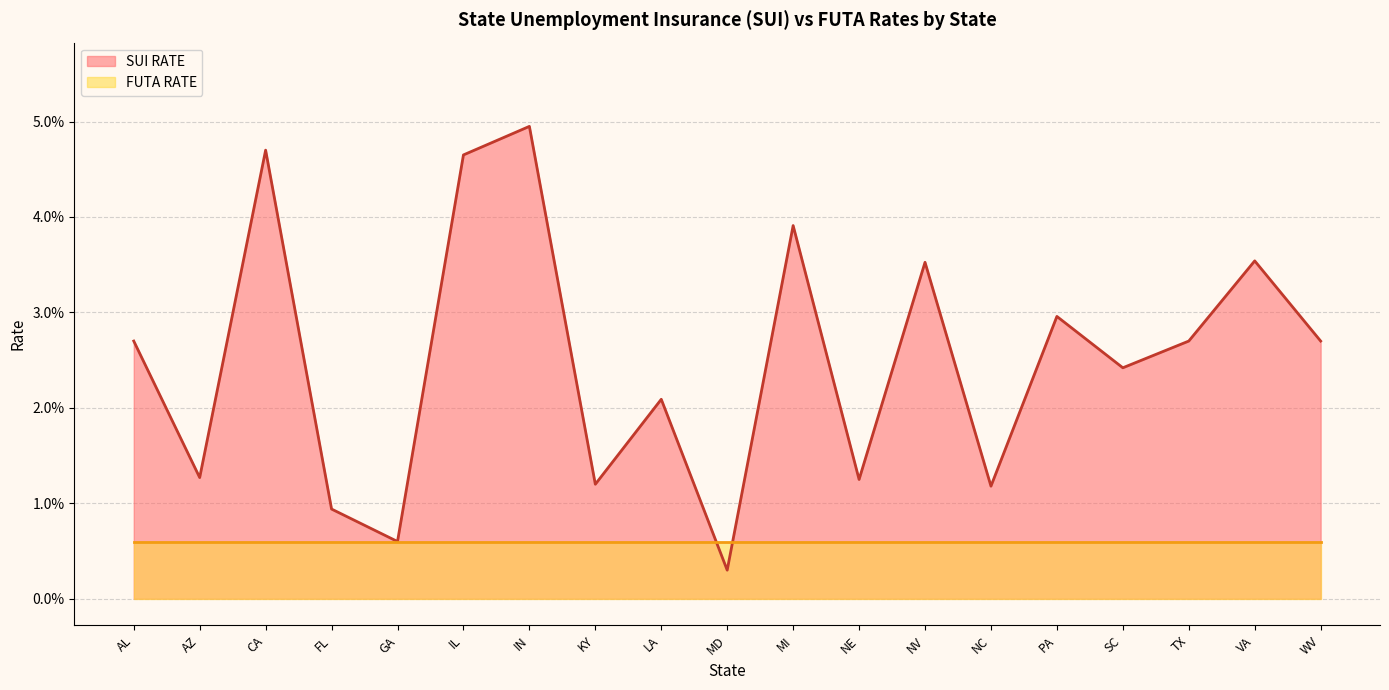

Rank the categories by value from highest to lowest.

IN, CA, IL, MI, VA, NV, PA, AL, TX, WV, SC, LA, AZ, NE, KY, NC, FL, GA, MD